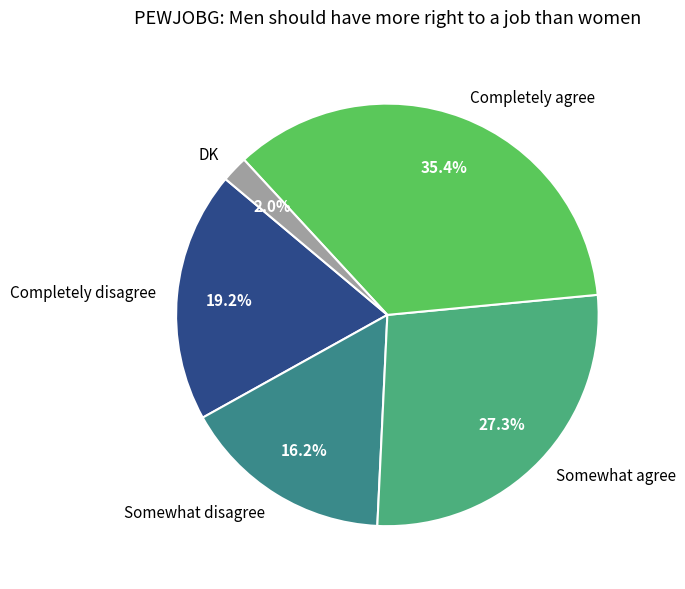

Rank the categories by value from highest to lowest.

Completely agree, Somewhat agree, Completely disagree, Somewhat disagree, DK